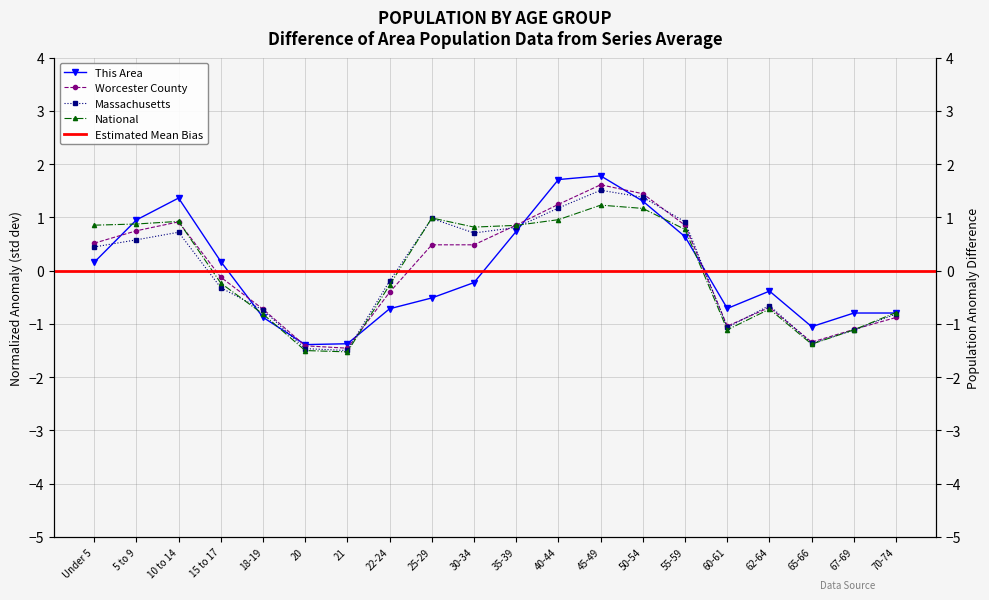

What is the spread (max minus min) of values at 20?

0.1